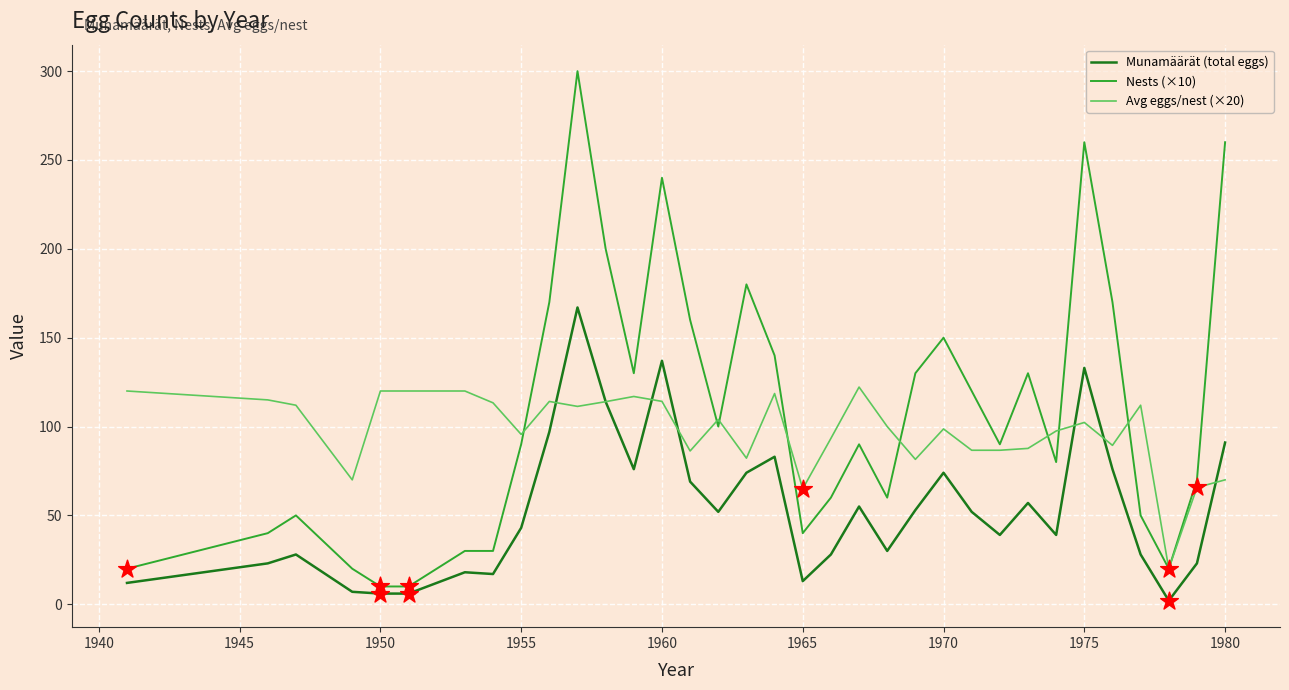

What is the highest value of the Nests (×10) series?

300.0